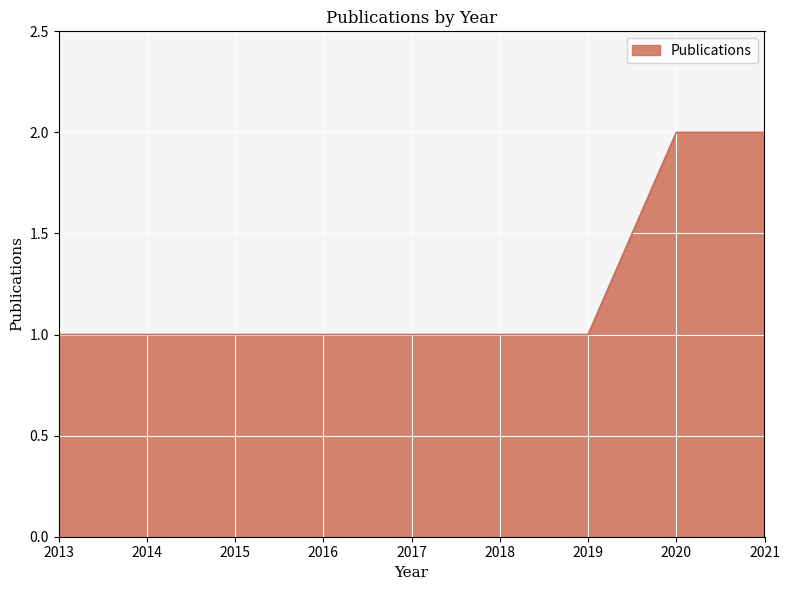

Approximately how many times larger is the value at 2013 compared to 2019?

1.0